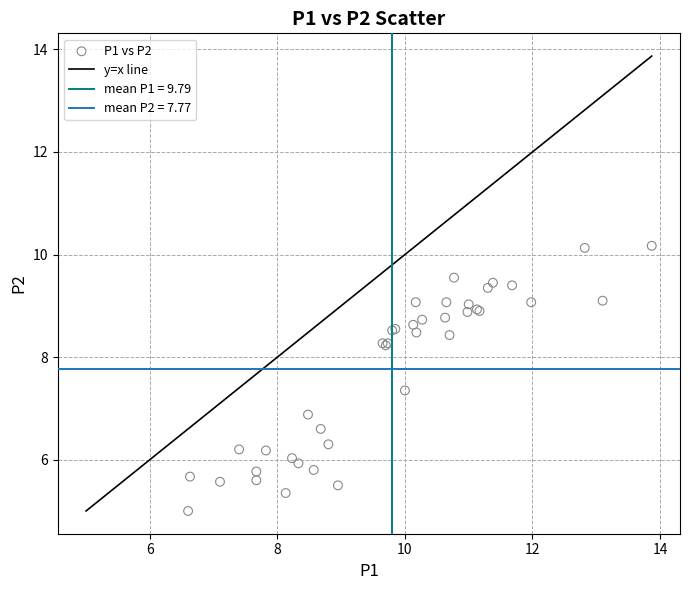

What Y value in the scatter plot is closest to 7?

6.9